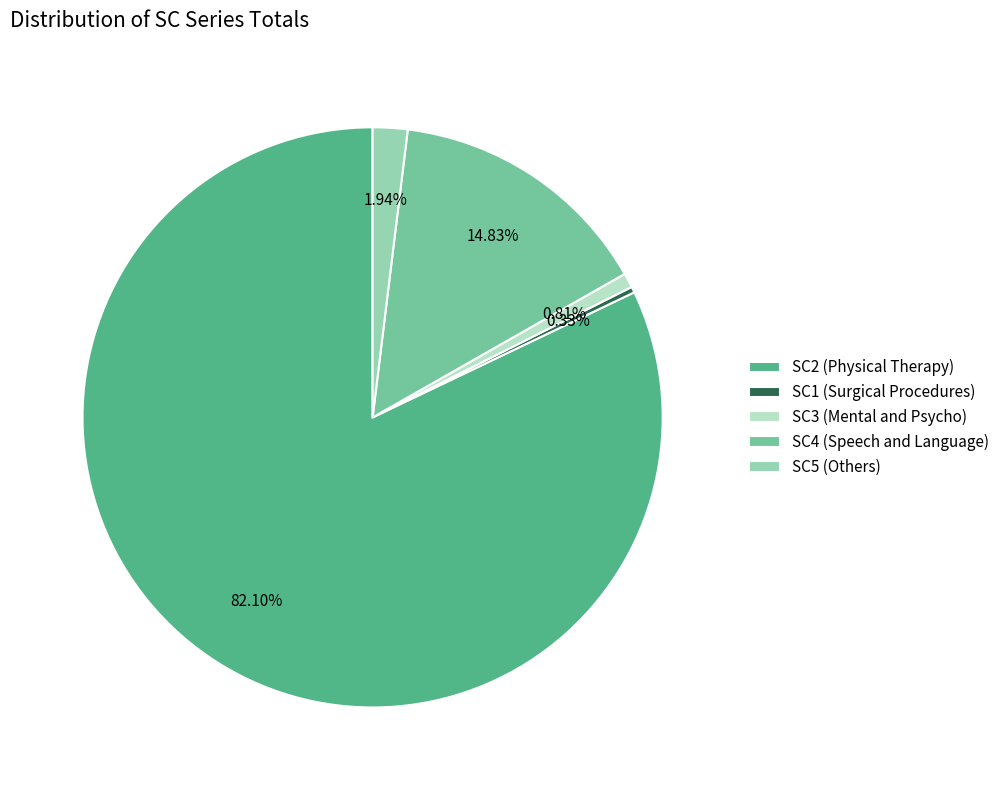

Does any single category account for the majority?

Yes